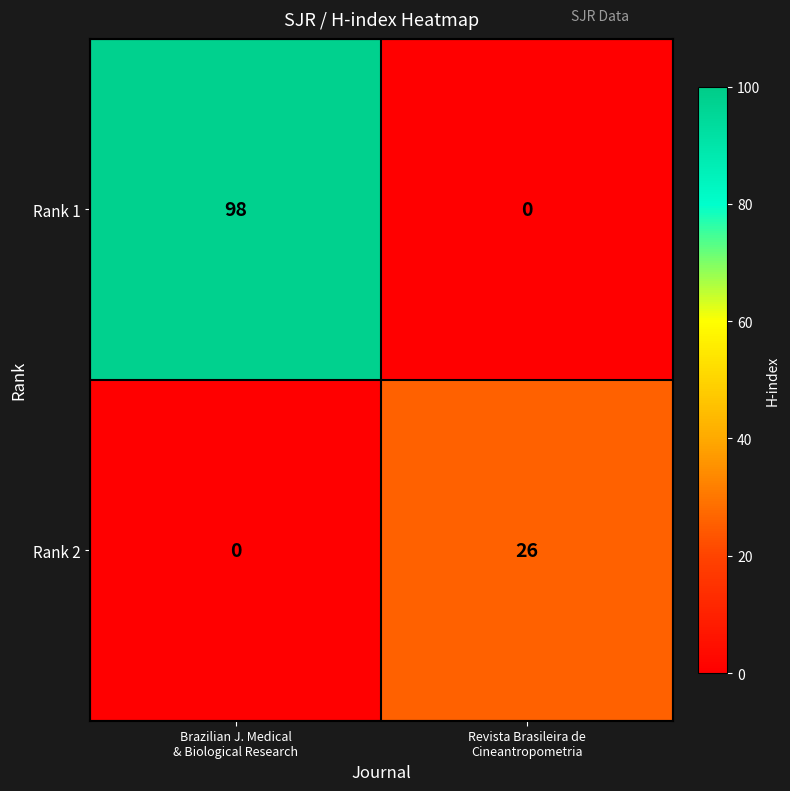

Reading left to right, transcribe all the data shown in this chart.

Rank 1: 98	0
Rank 2: 0	26